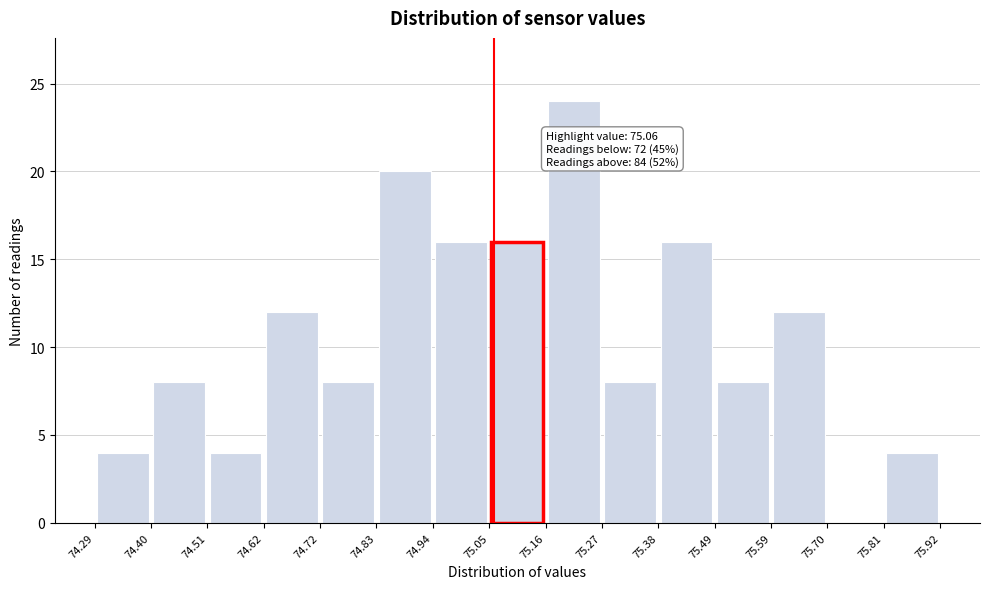

Which range on the x-axis has the tallest bar?

75.16 to 75.27